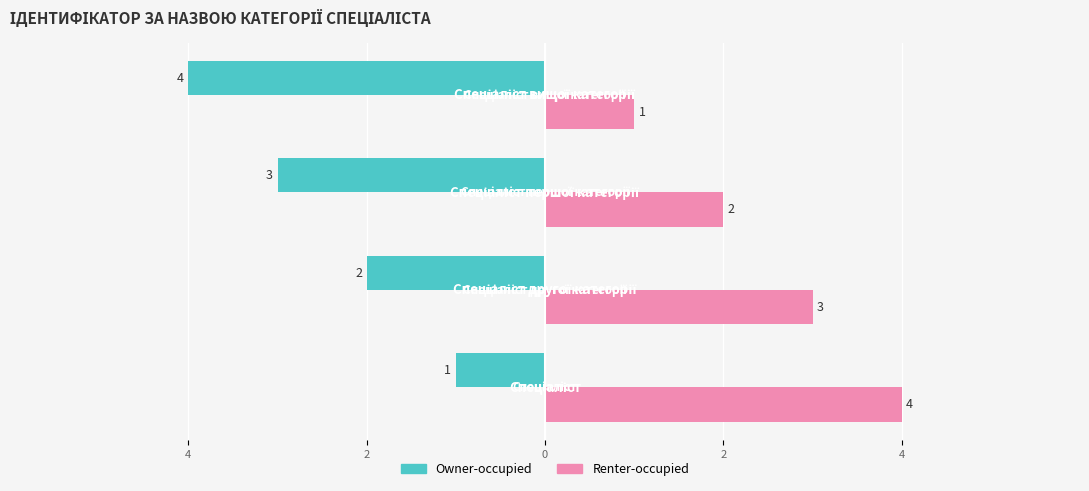

What are all the series names shown in the legend?

Owner-occupied, Renter-occupied